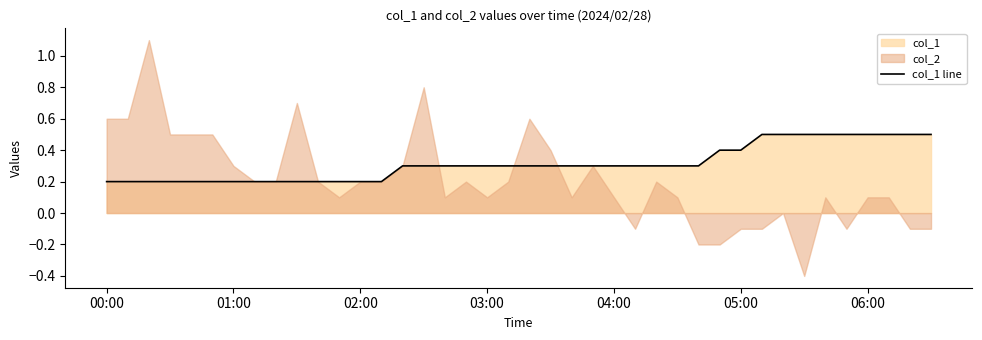

How many lines are shown in the chart?

1